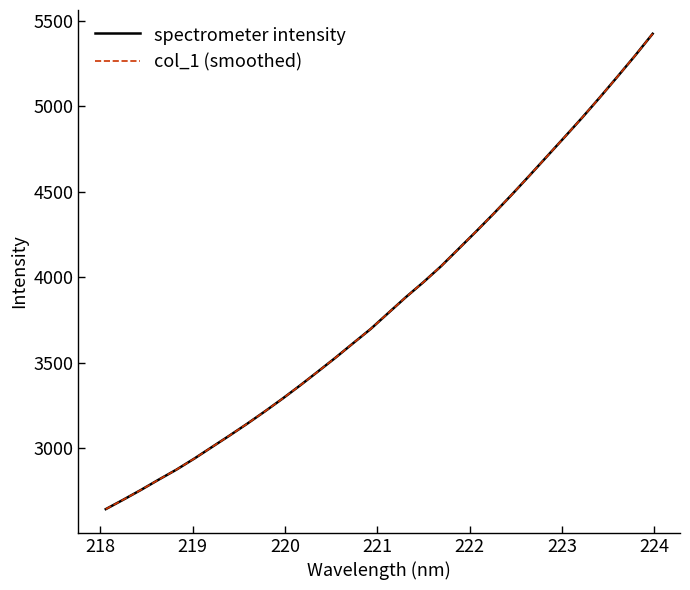

True or false: spectrometer intensity and col_1 (smoothed) cross at least once.

False